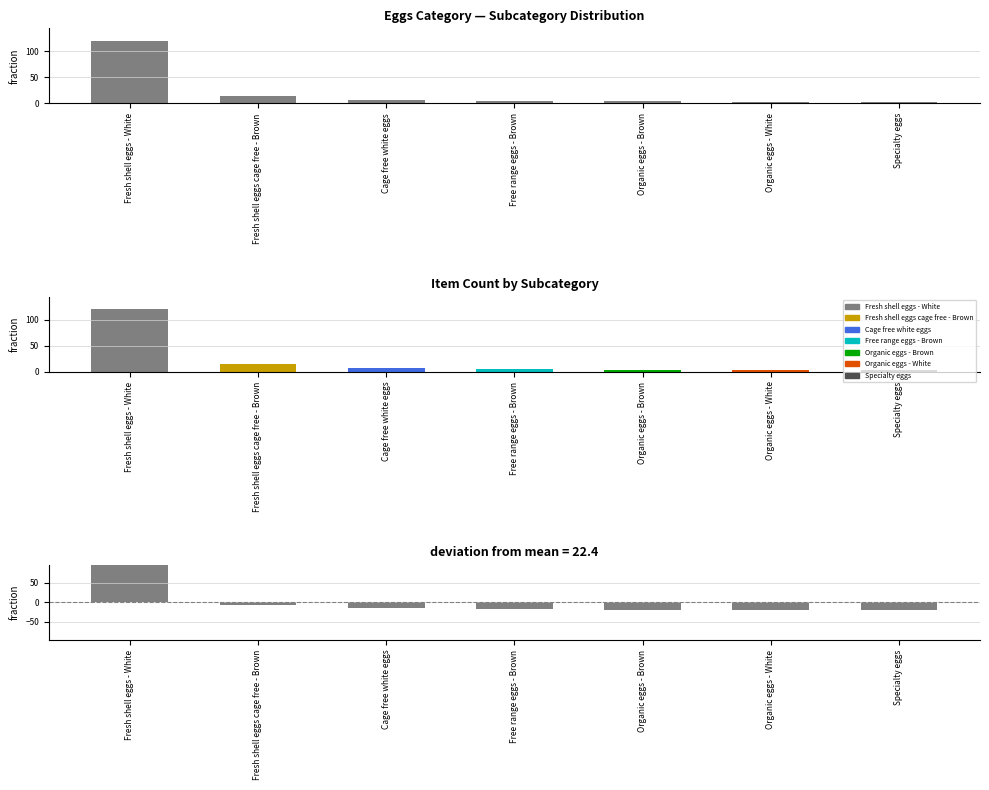

What is the label of the 2nd bar from the right?

Organic eggs - White